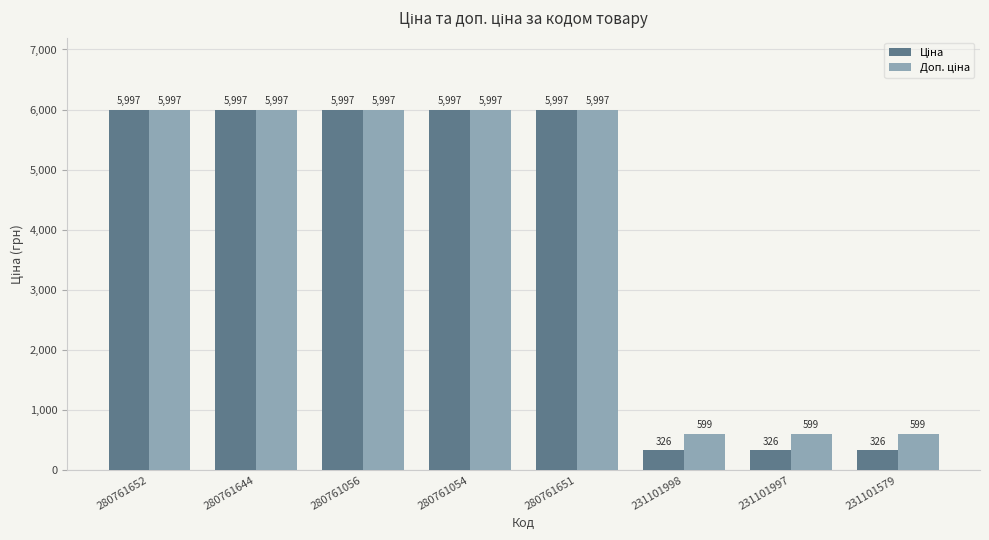

What is the smallest value displayed?

326.4